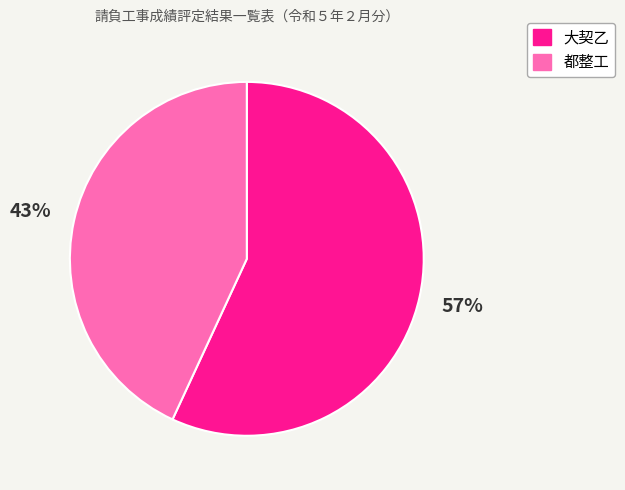

What percentage is the 都整工 slice, to the nearest percent?

43%